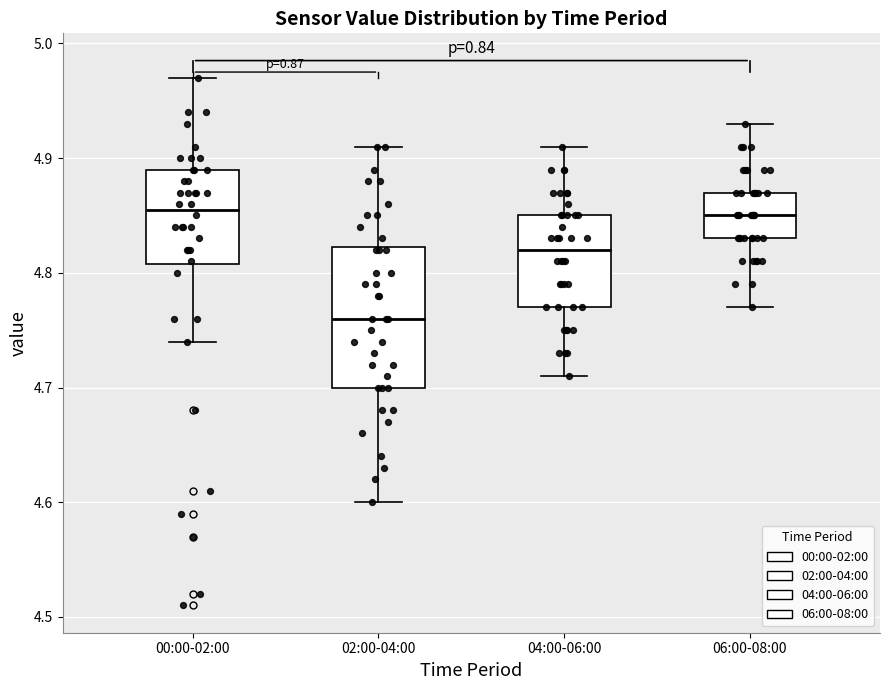

Where does the median line of the box for 06:00-08:00 sit on the y-axis? The values are not printed on the chart, so give them approximately, as read against the axis.

4.85